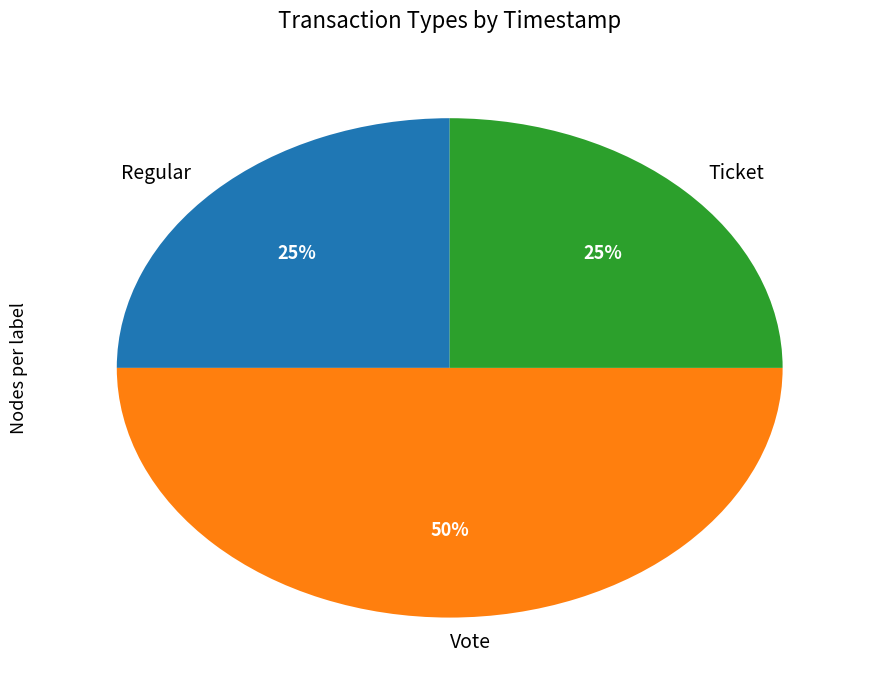

Which has a higher value, Vote or Ticket?

Vote